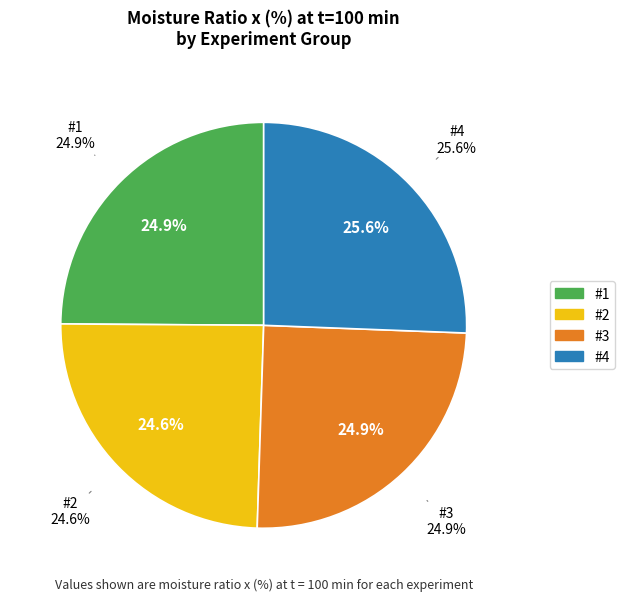

To the nearest percent, what is the difference between the #3 and #4 slice percentages?

1%